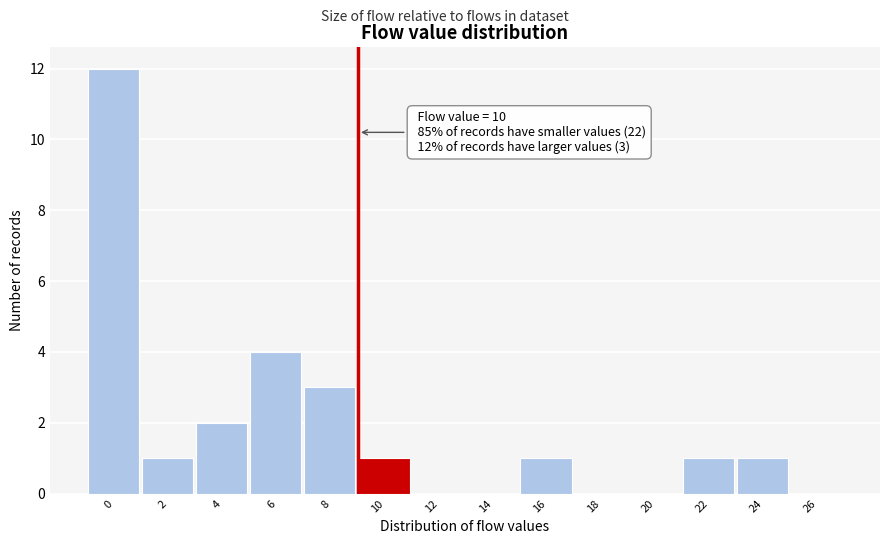

Reading left to right, what are all the values shown in this chart?

0=12	2=1	4=2	6=4	8=3	10=1	12=0	14=0	16=1	18=0	20=0	22=1	24=1	26=0